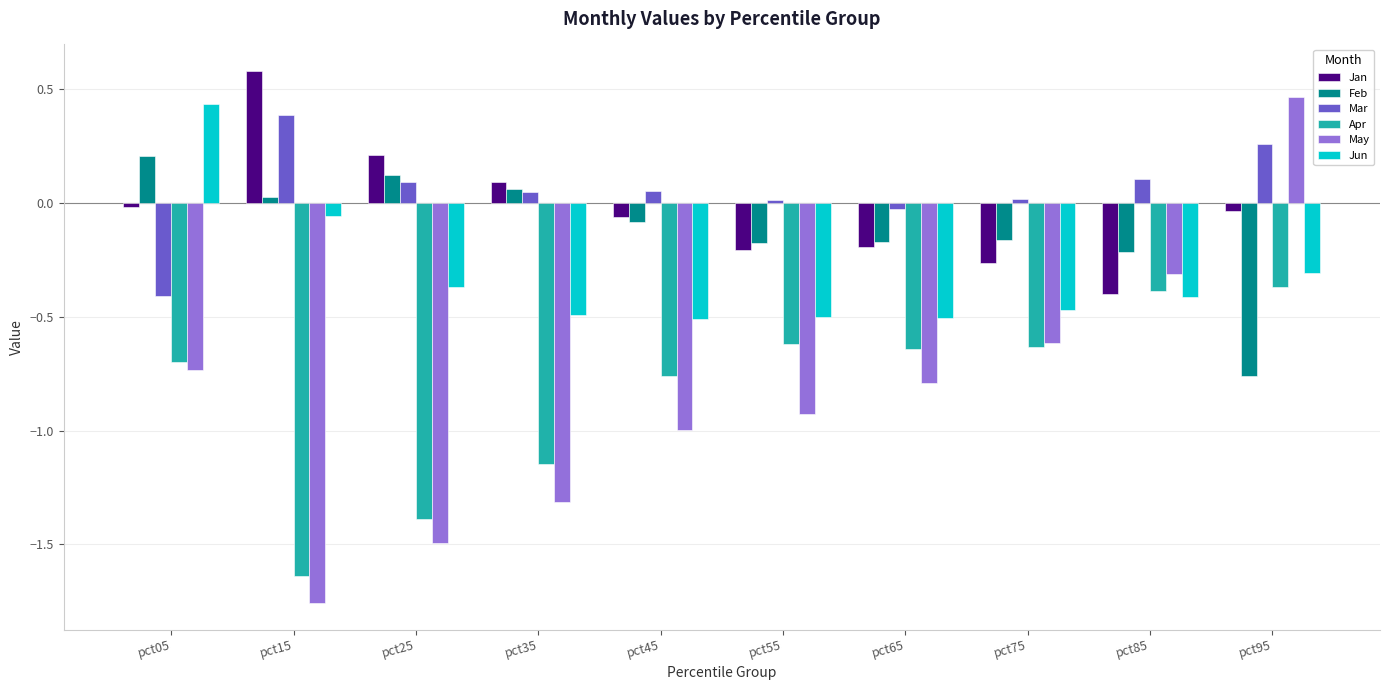

How many categories are shown in the chart?

10